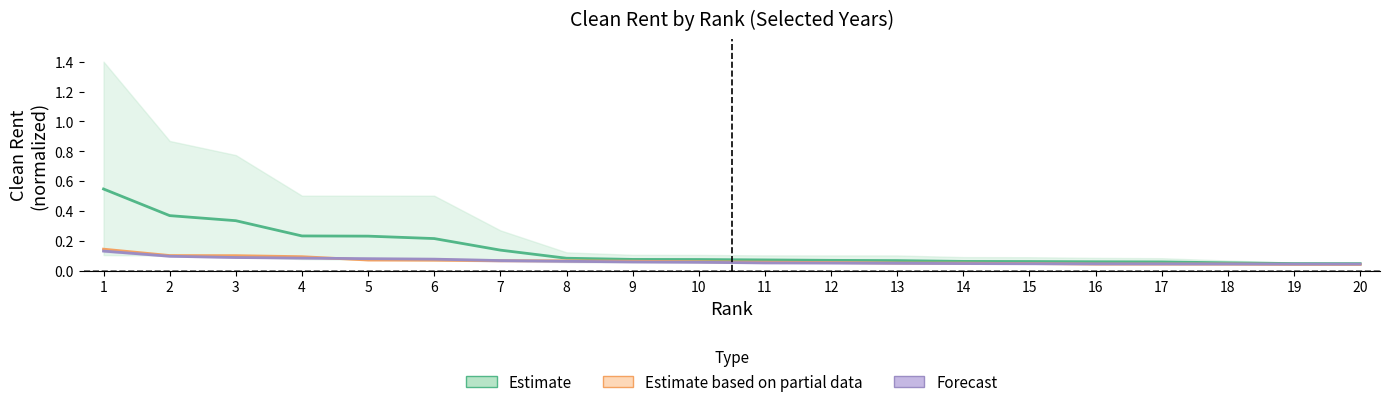

What is the spread (max minus min) of values at 1?

0.4